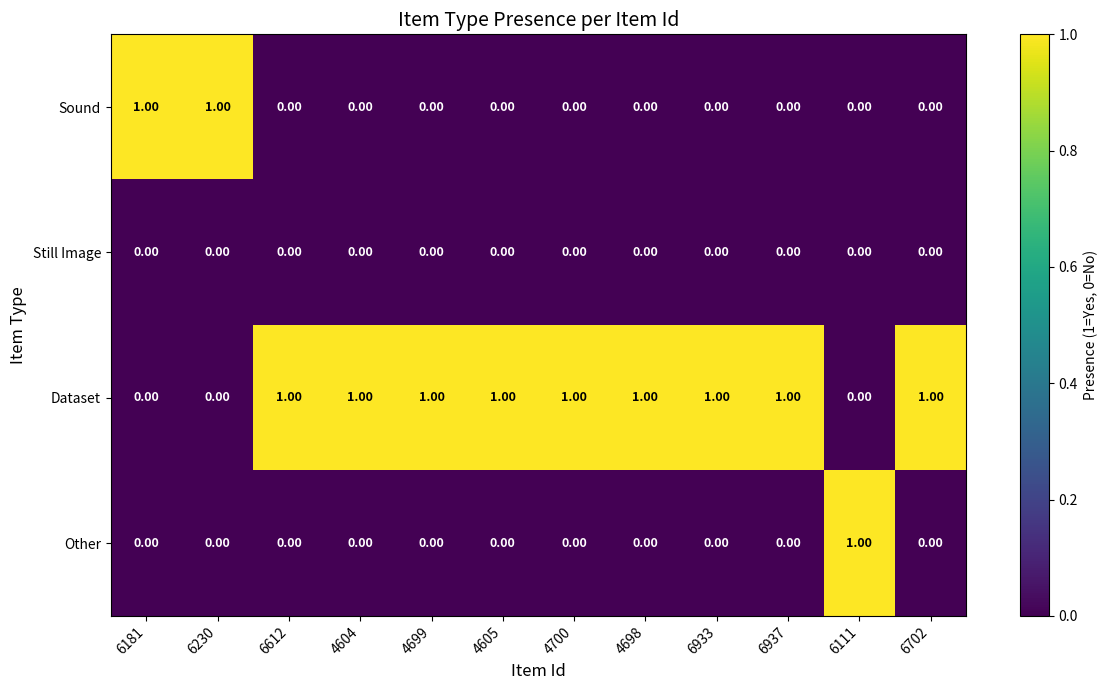

What is the total value across all series at 6612?

1